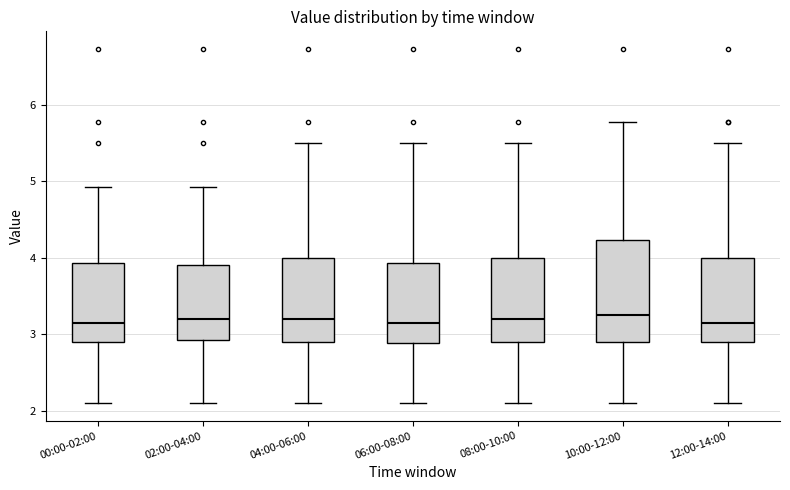

Which box is the tallest, from its lower edge to its upper edge?

10:00-12:00